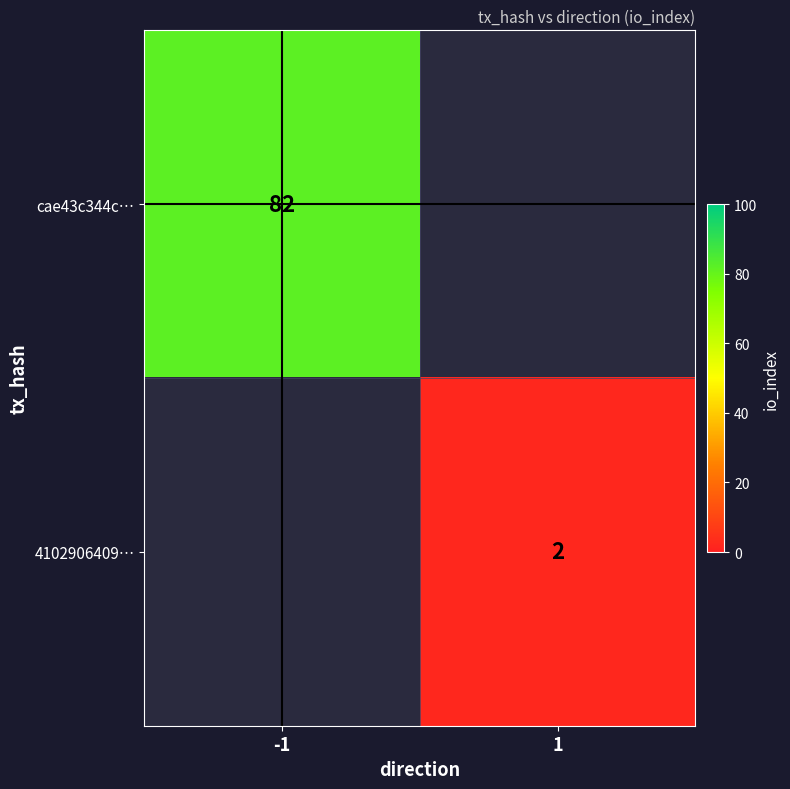

Between 1 and -1, which is larger?

-1